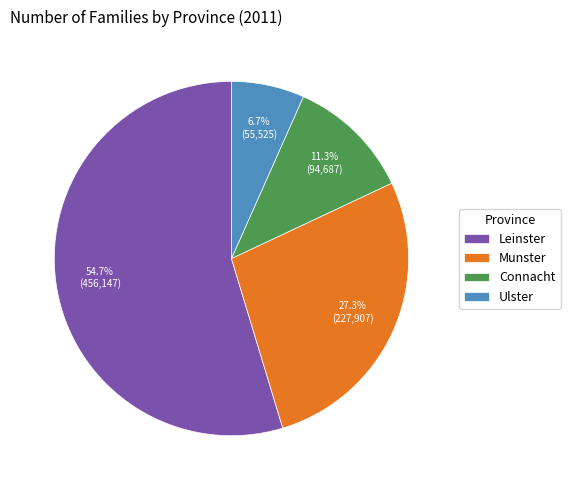

Is the sum of Connacht and Ulster greater than half?

No